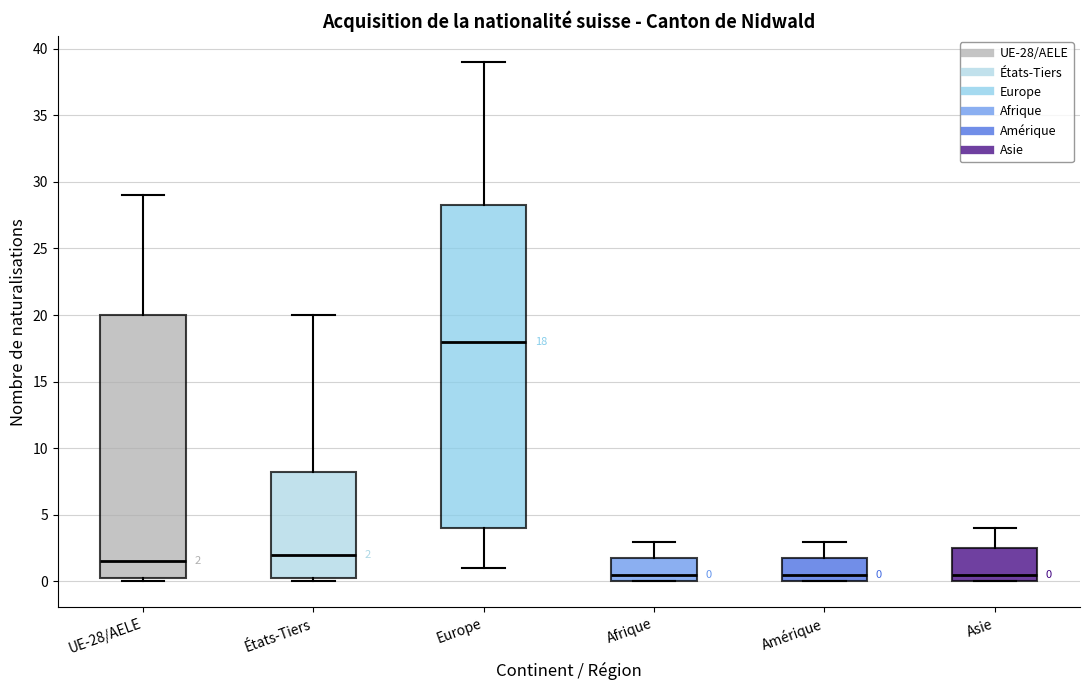

Which box has the highest median line?

Europe